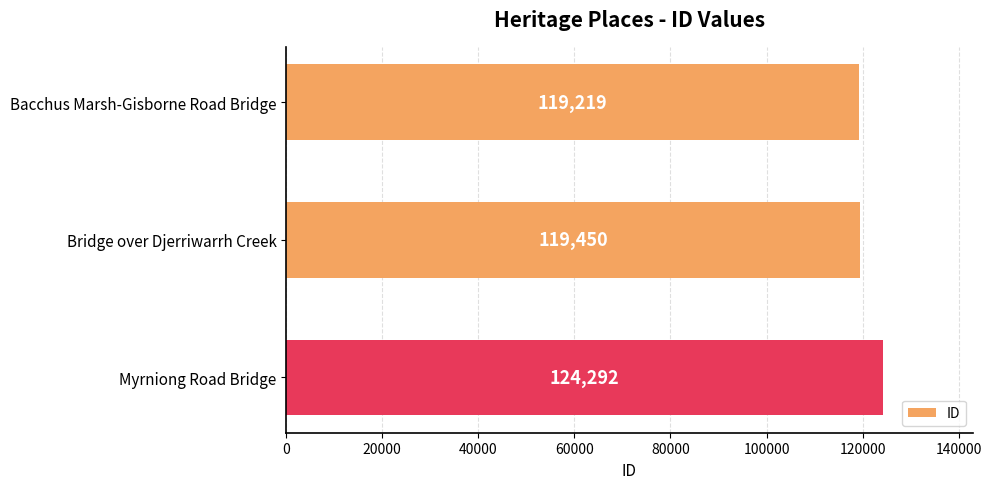

What value does the data have at Bacchus Marsh-Gisborne Road Bridge, to the nearest 50?

119200